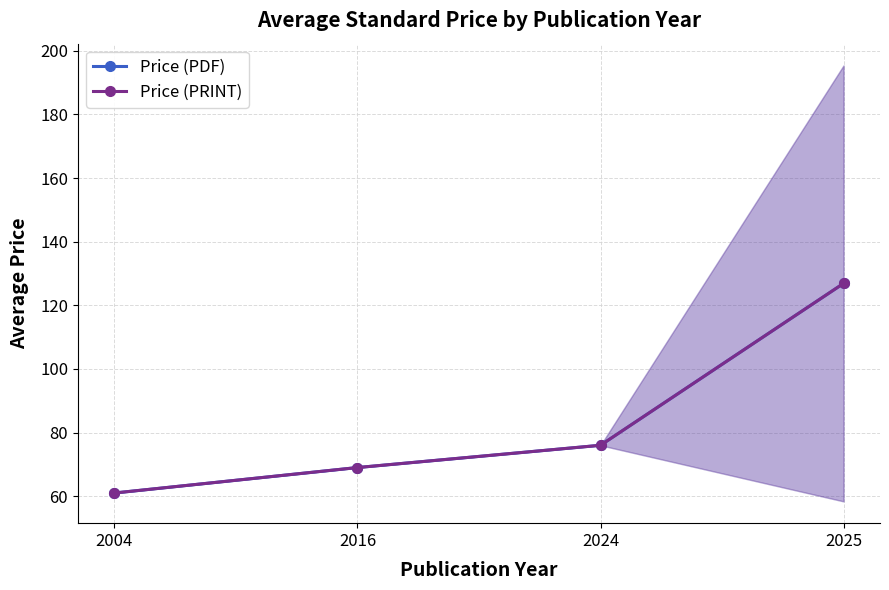

What is the average value of the Price (PRINT) series?

83.2